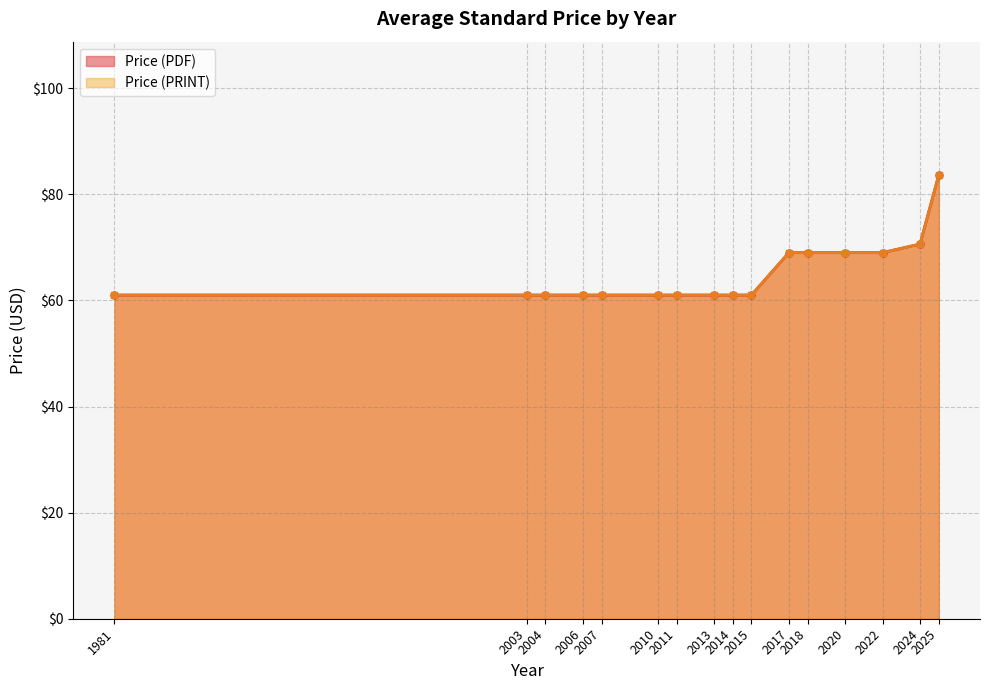

True or false: Price (PRINT) has more than 1 interior local peaks.

False